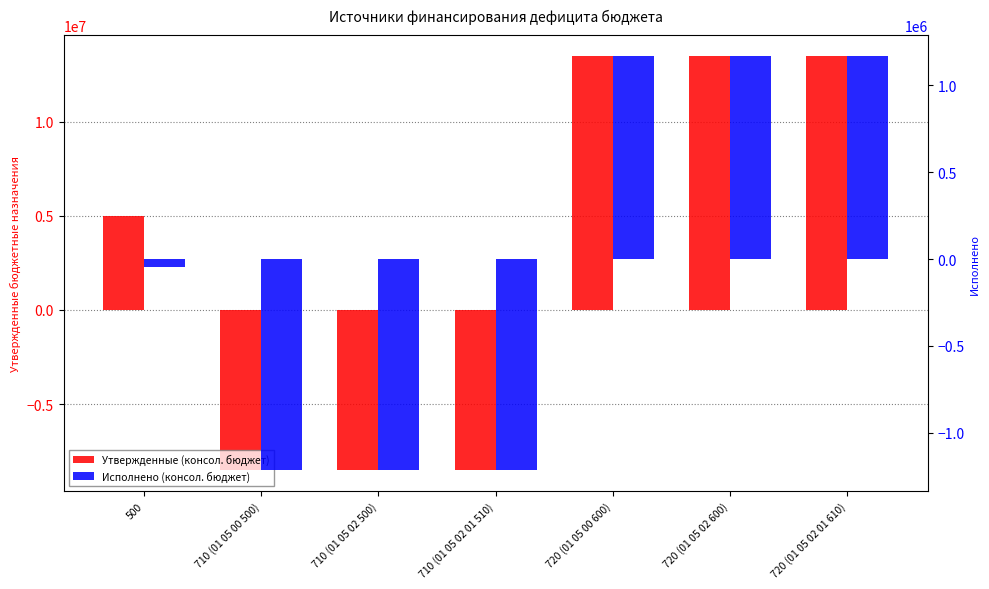

Which series changed the most between 500 and 720 (01 05 00 600)?

Утвержденные (консол. бюджет)